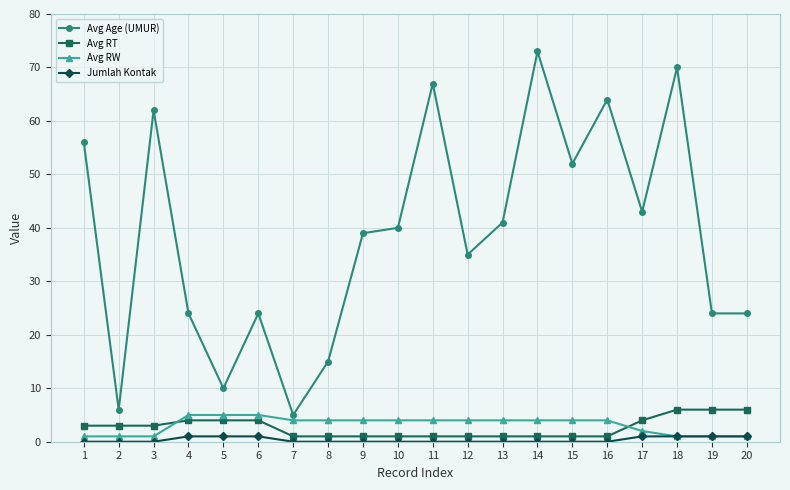

Is the value of Jumlah Kontak at 18 greater than the value of Avg RT at 20?

No